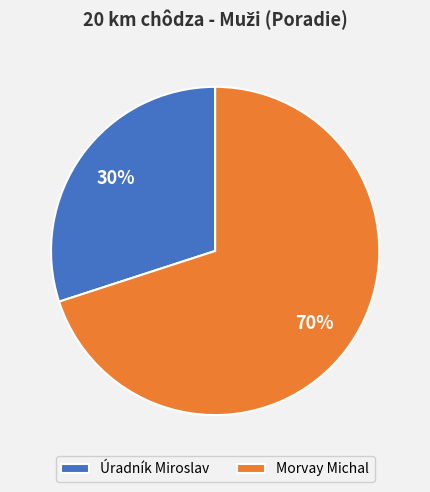

Do Úradník Miroslav and Morvay Michal together represent more than half of the pie?

Yes